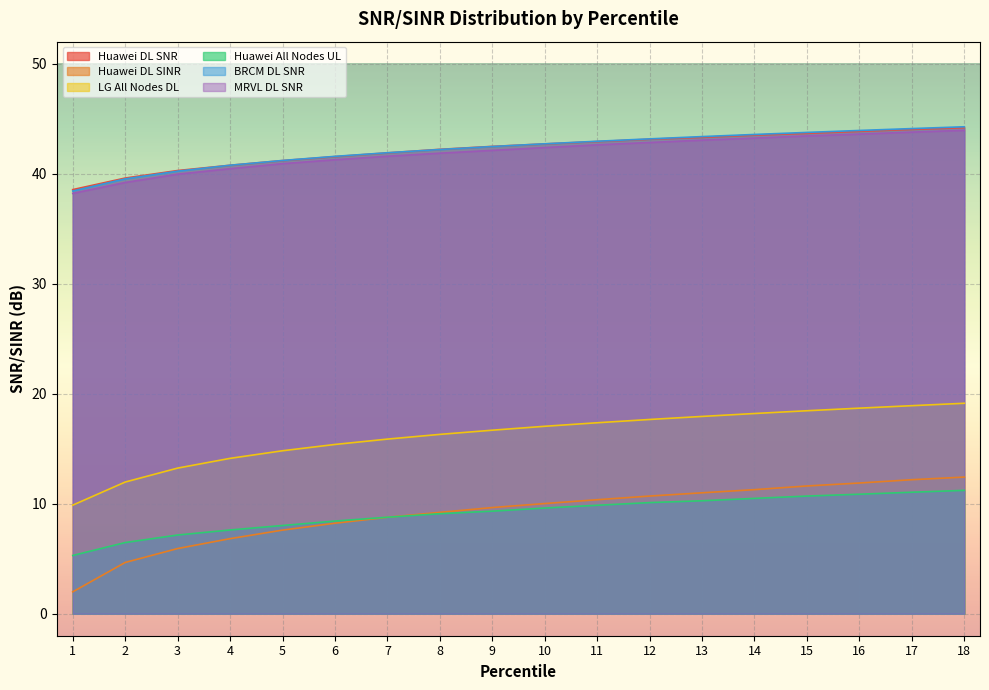

What value does the Huawei All Nodes UL series have at 9?

9.3